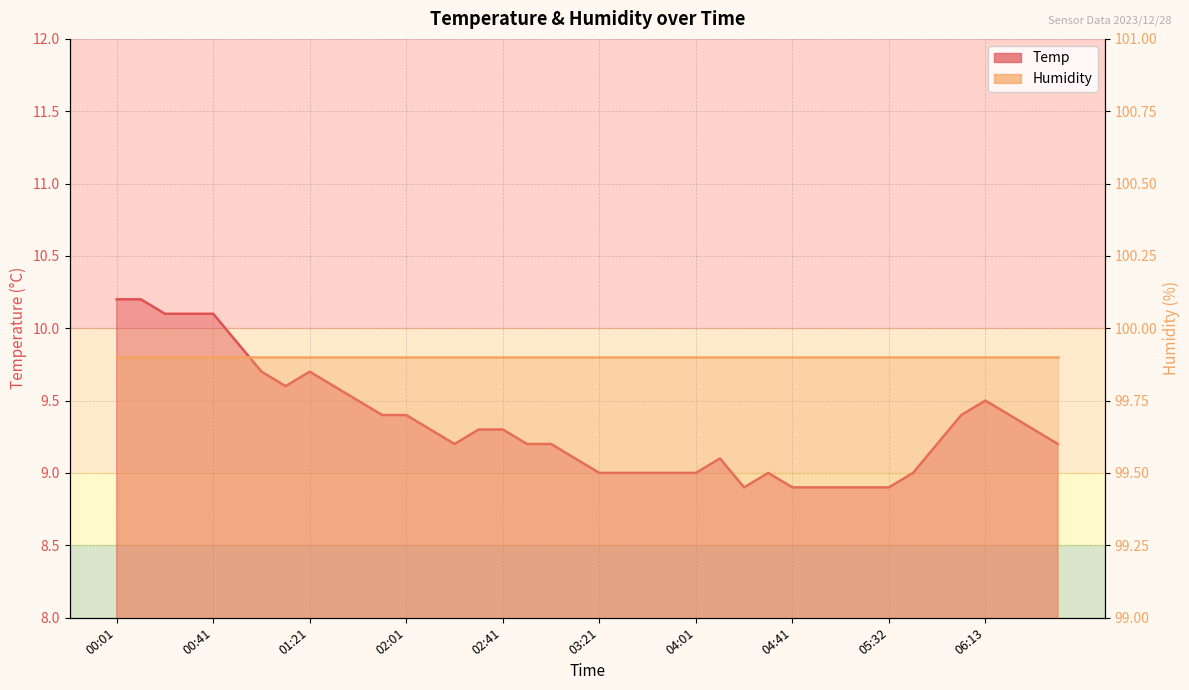

Does the chart have visible grid lines?

Yes